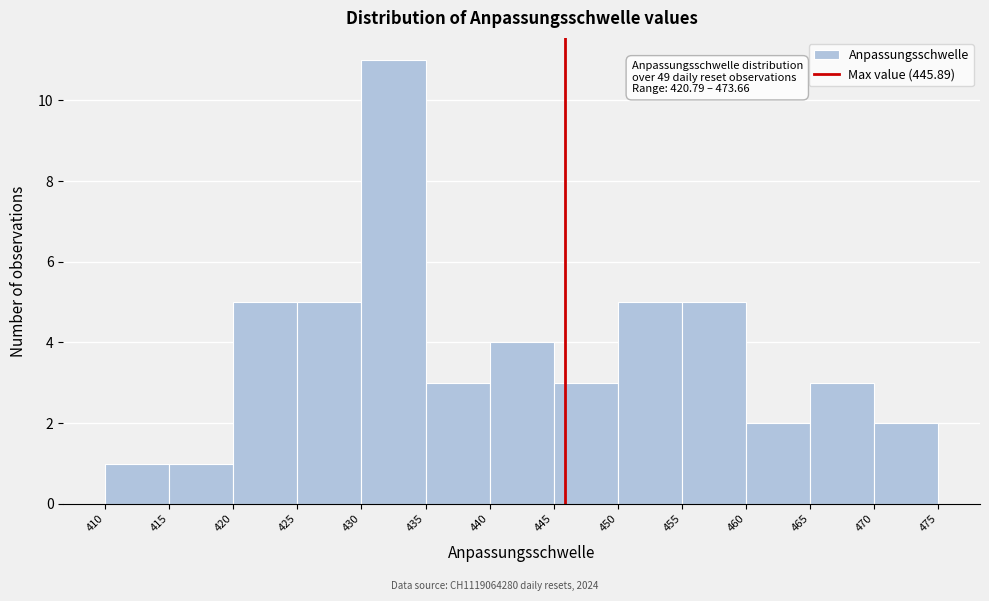

Over which range of the x-axis is the bar tallest?

430 to 435